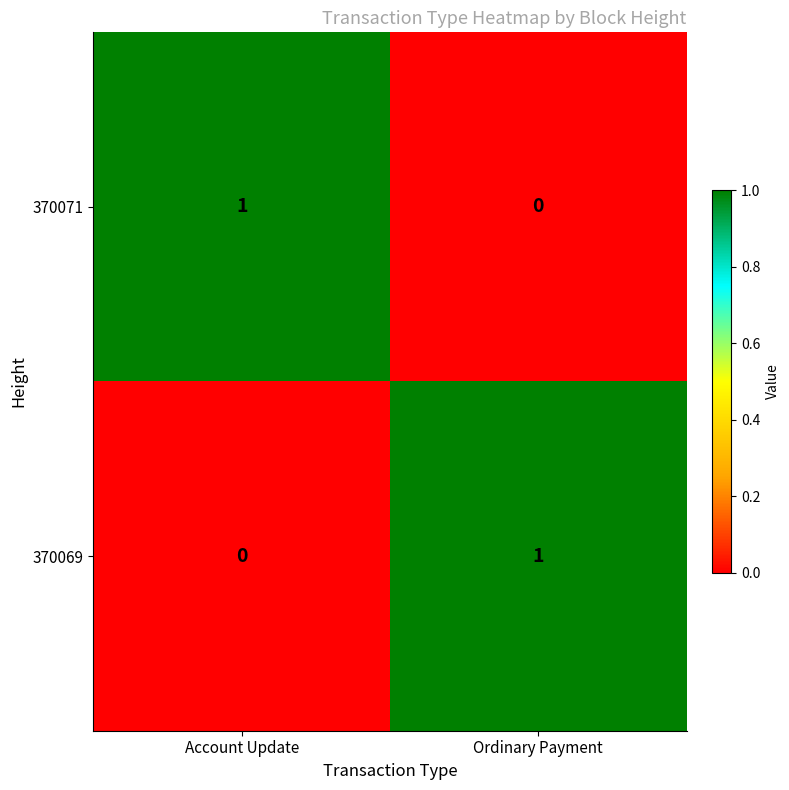

Is it true that 370071 equals -1 at Ordinary Payment?

False